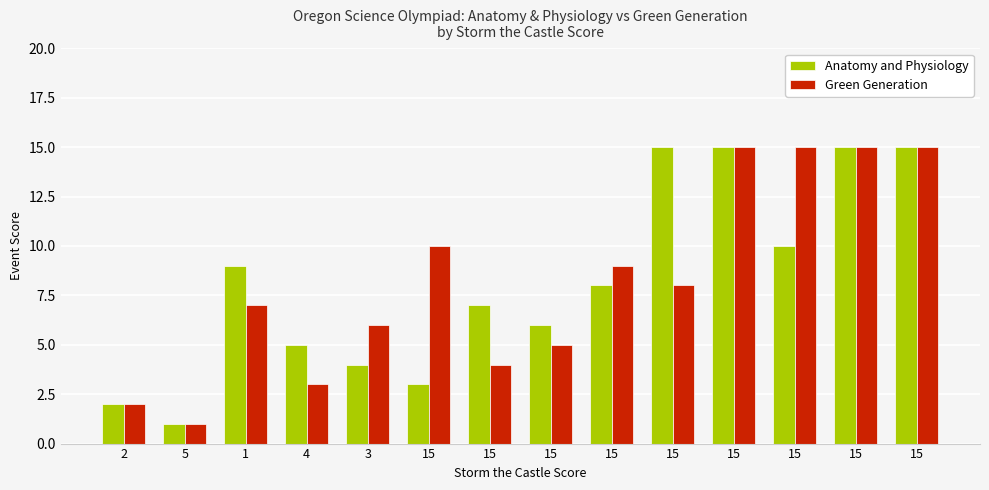

What is the difference between the second highest and second lowest values in the Green Generation series?

13